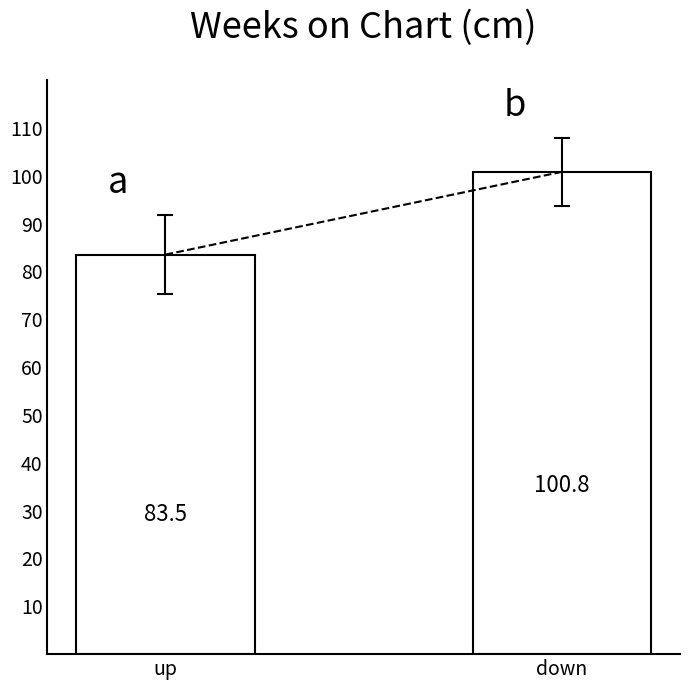

How many data points are less than 100?

1